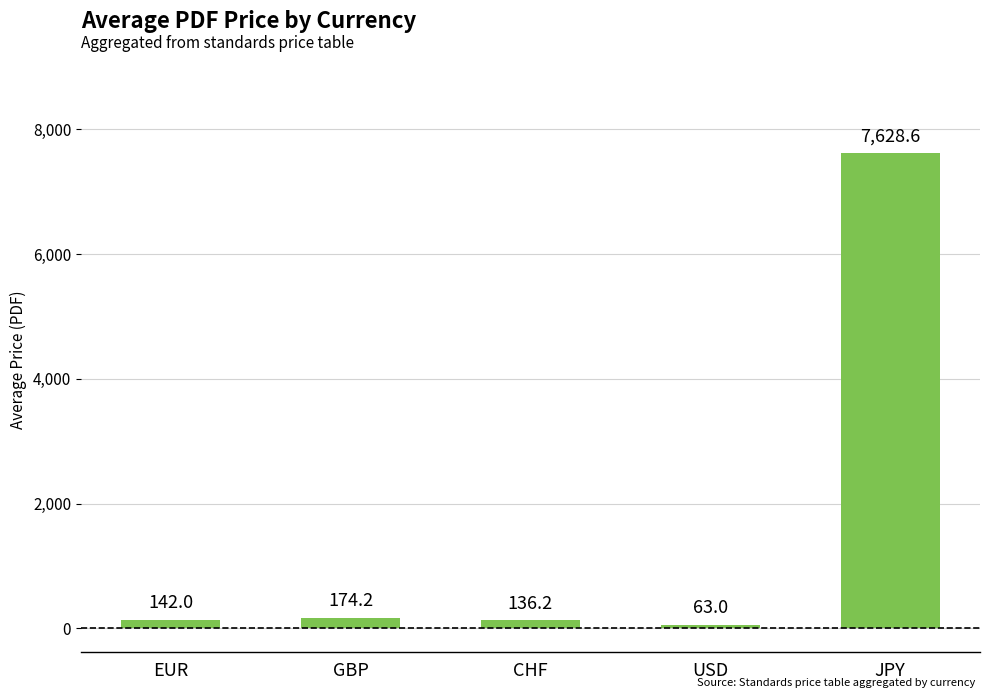

What position from the left is JPY?

5